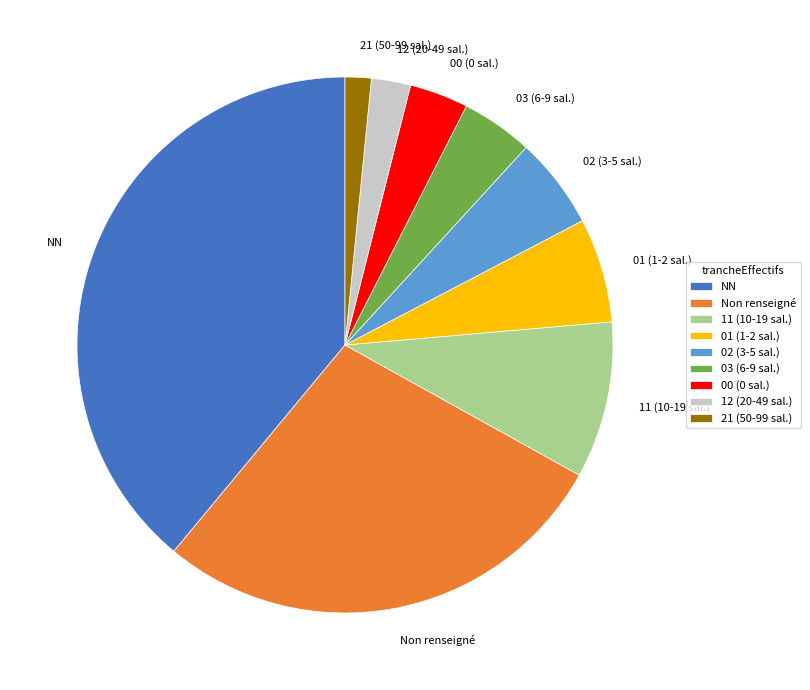

How many segments does this pie chart have?

9